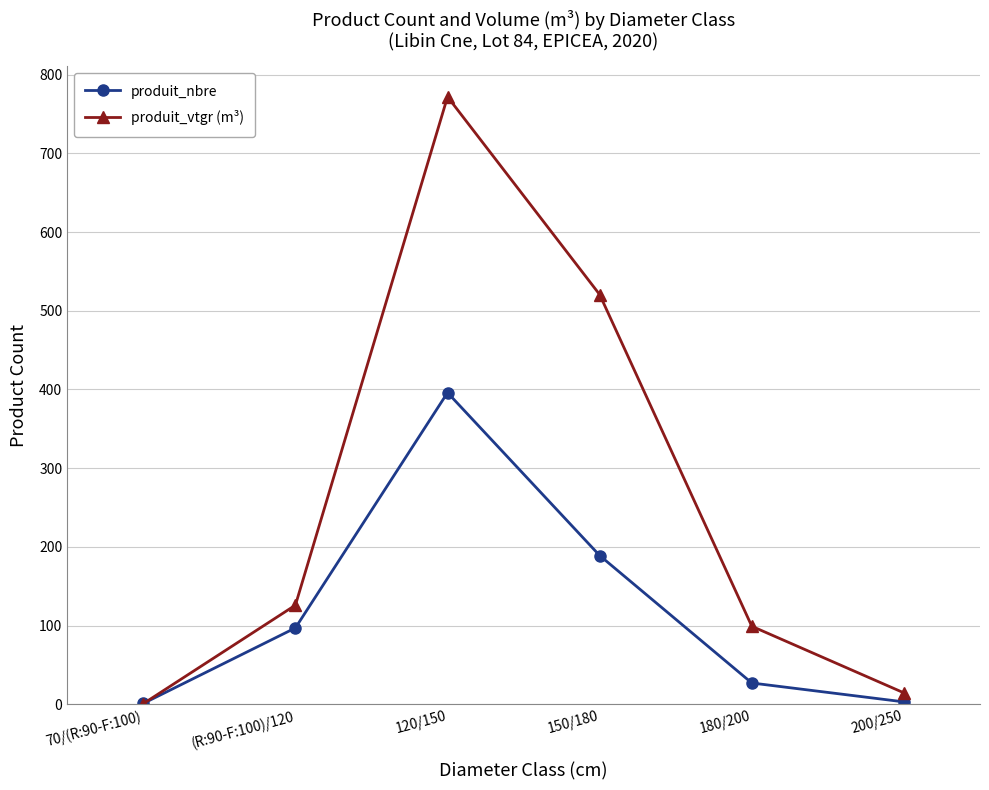

At which category does produit_vtgr (m³) reach its first local peak?

120/150